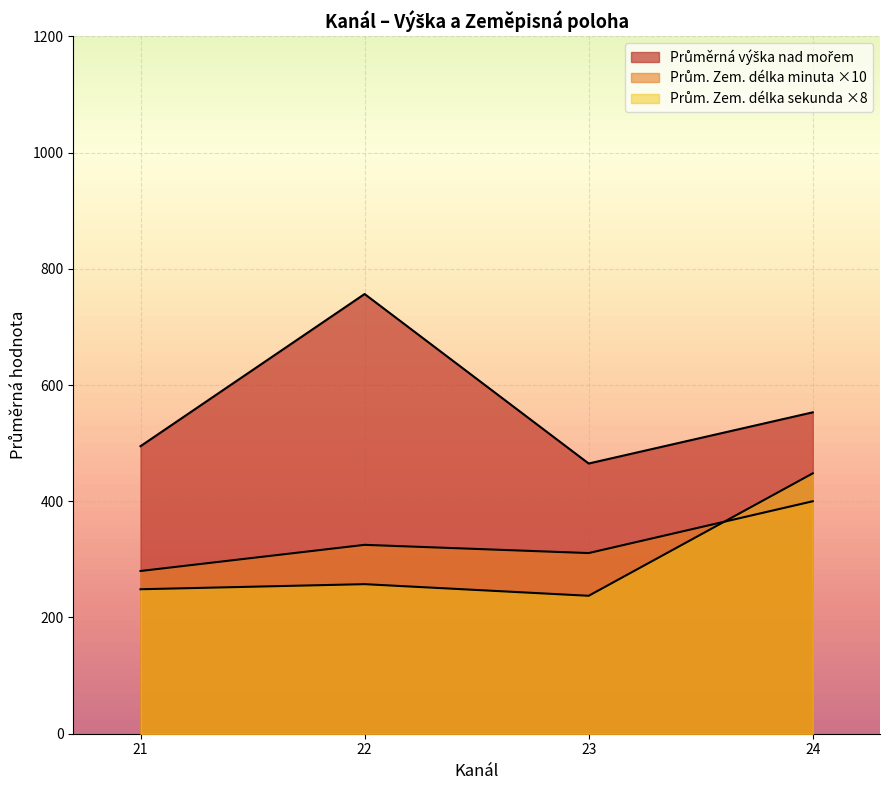

Where is Průměrná Zem. délka minuty nearest to the value 36?

24